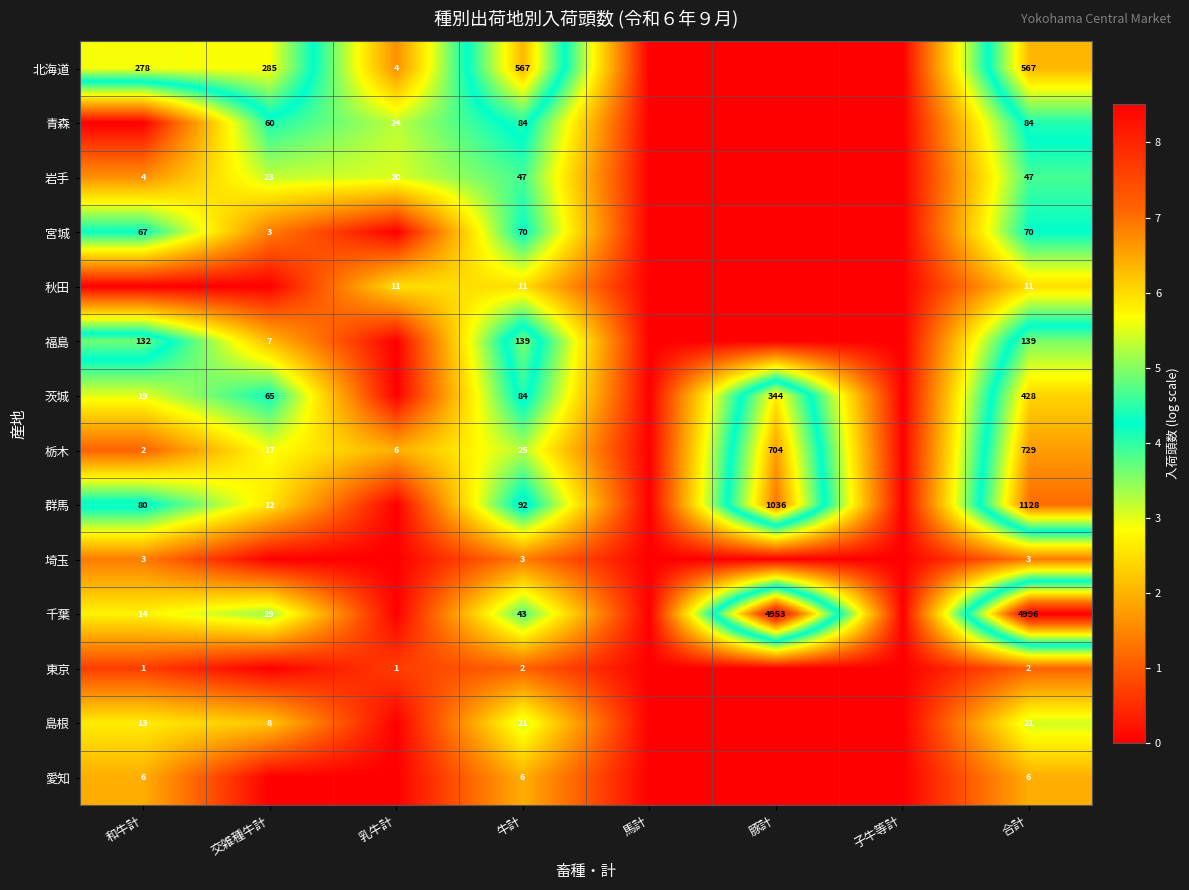

Rank the series at 合計 from highest to lowest value.

千葉, 群馬, 栃木, 北海道, 茨城, 福島, 青森, 宮城, 岩手, 島根, 秋田, 愛知, 埼玉, 東京